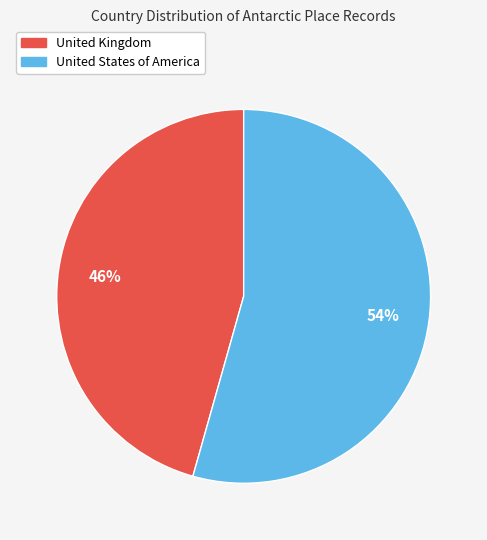

To the nearest percent, what portion does United States of America represent?

54%